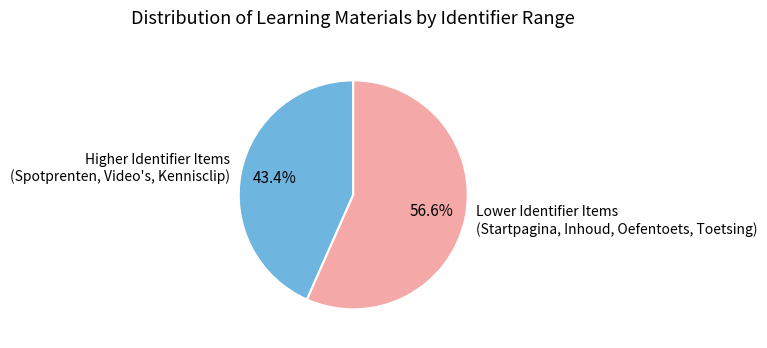

Is there a majority slice in this chart?

Yes